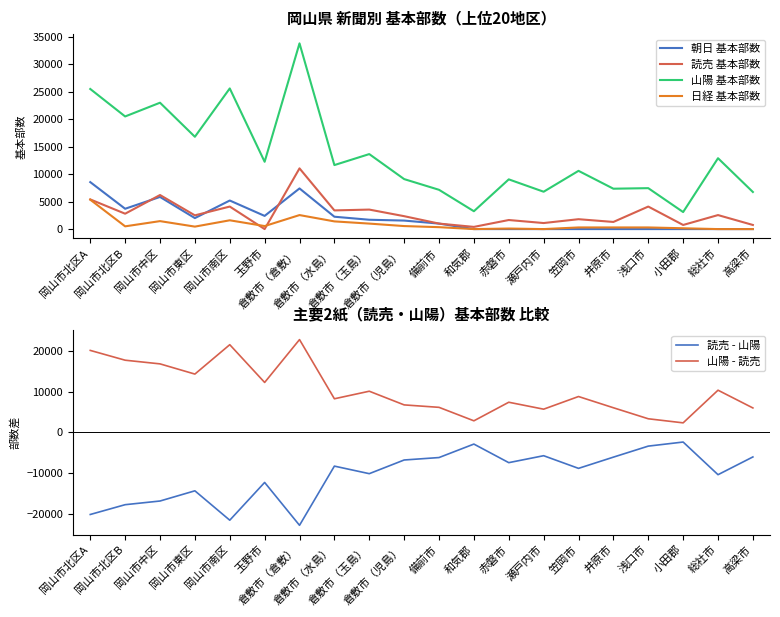

What is the sum of the 読売 基本部数 values at 備前市 and 笠岡市?

2800